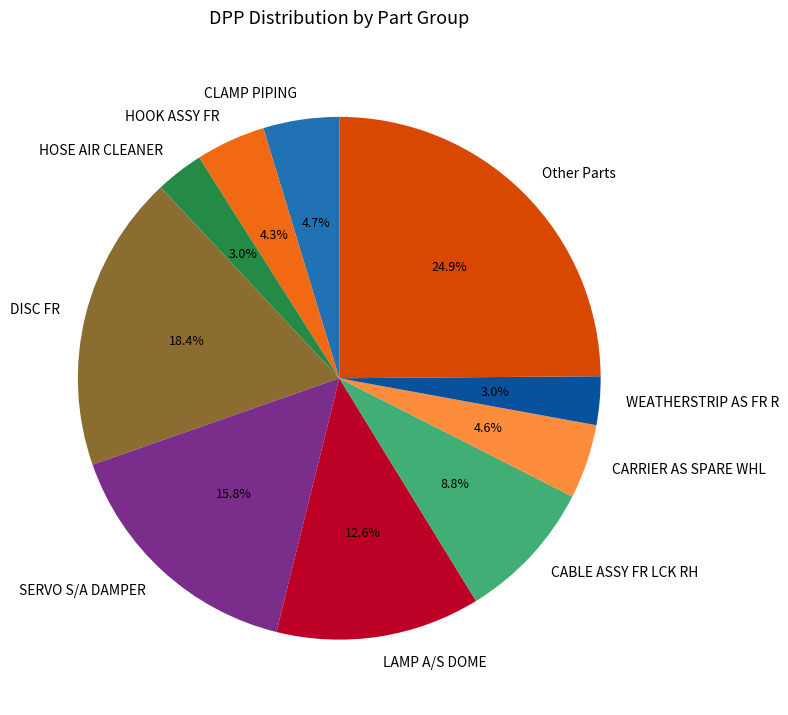

To the nearest percent, what is the difference between the largest and smallest slice percentages?

22%